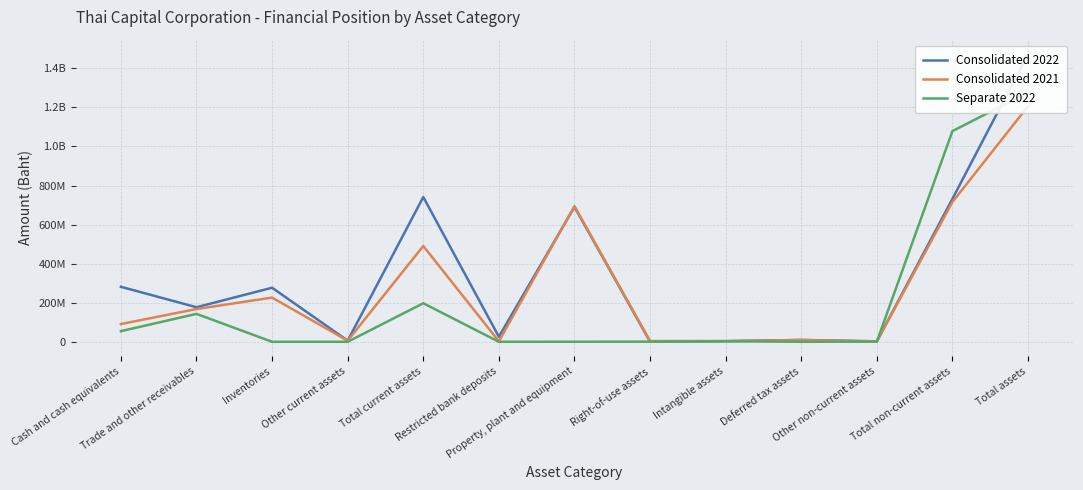

At which category is the sum across all series the highest?

Total assets